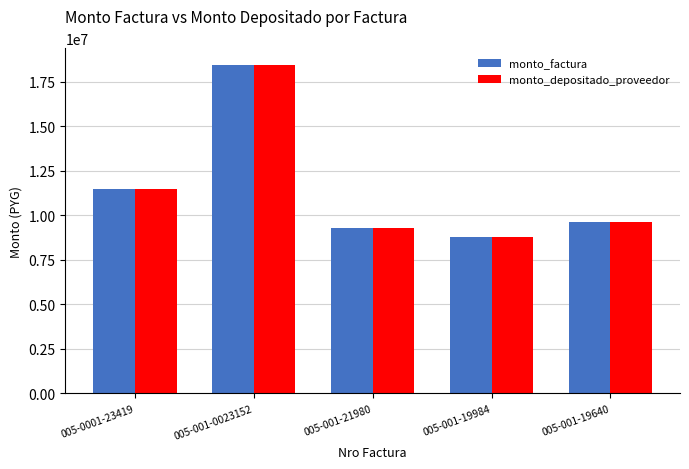

The value of monto_depositado_proveedor at 005-001-0023152 is 12096162. True or false?

False